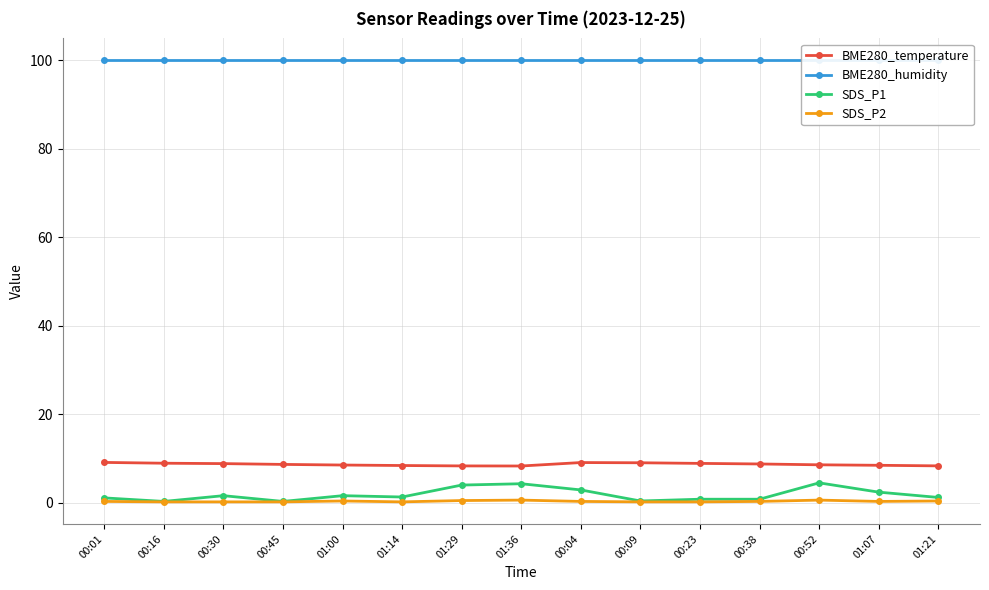

True or false: BME280_temperature and BME280_humidity intersect in this chart.

False